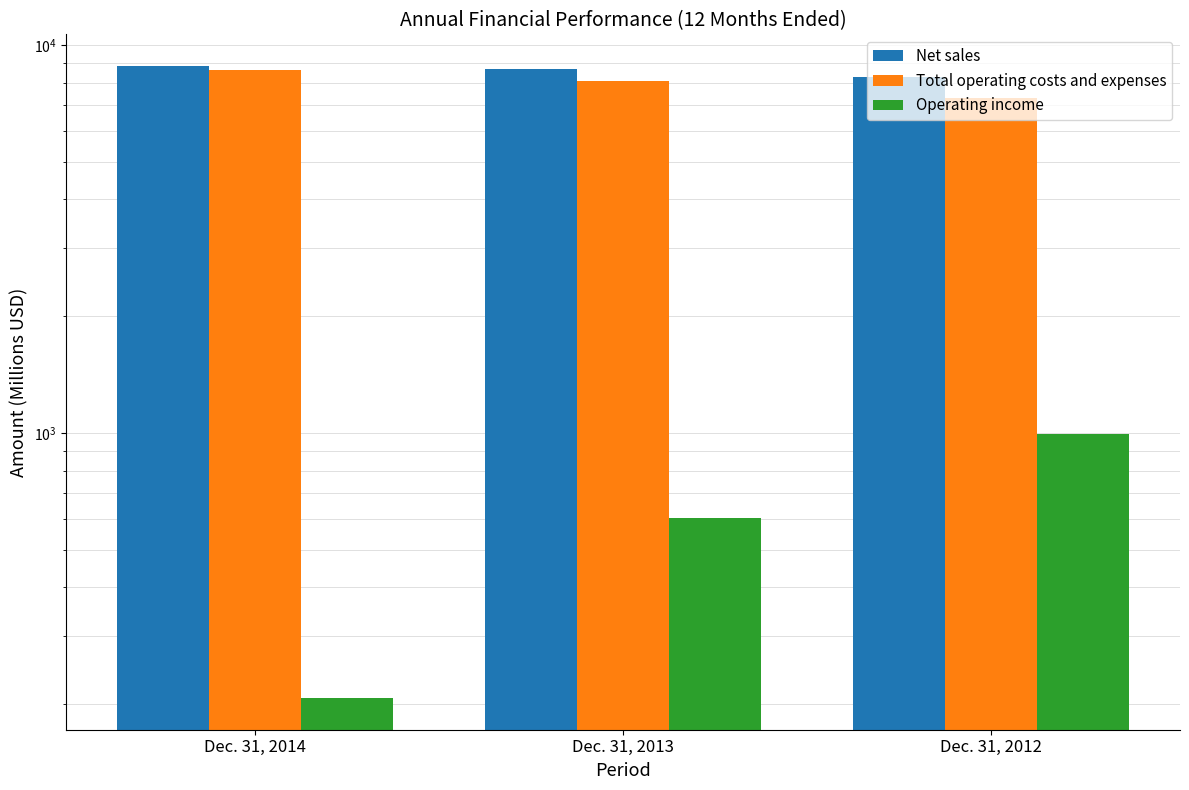

At how many categories does at least one series exceed 1965?

3